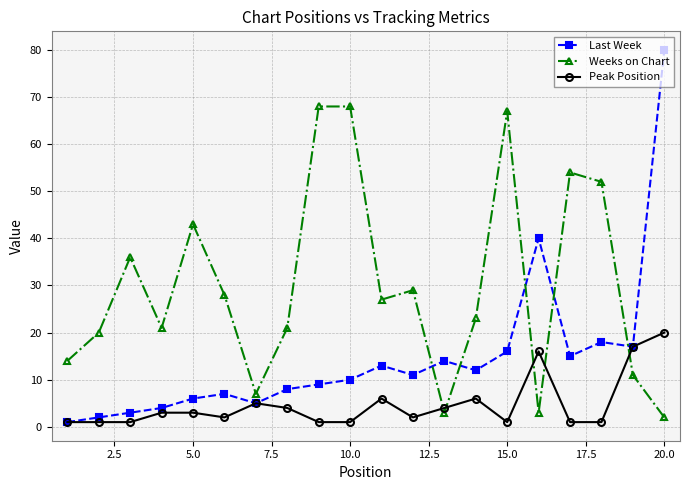

How many interior local valleys does the Weeks on Chart series have?

5